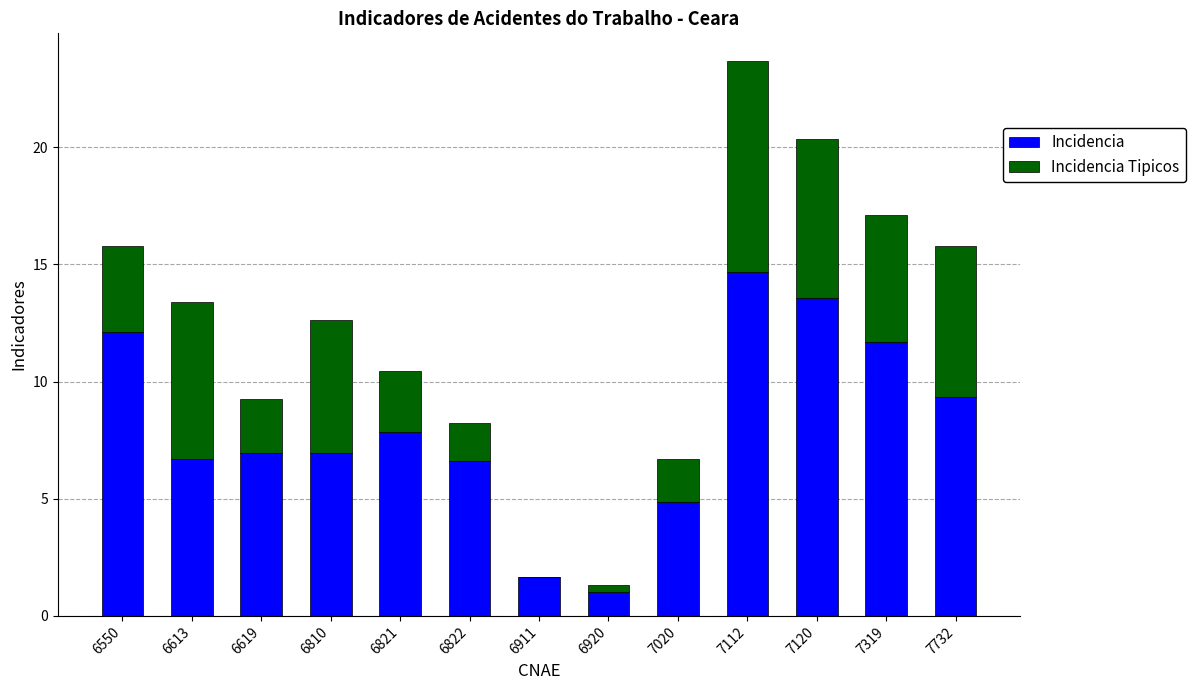

Where does the Incidencia series first go above 6?

6550